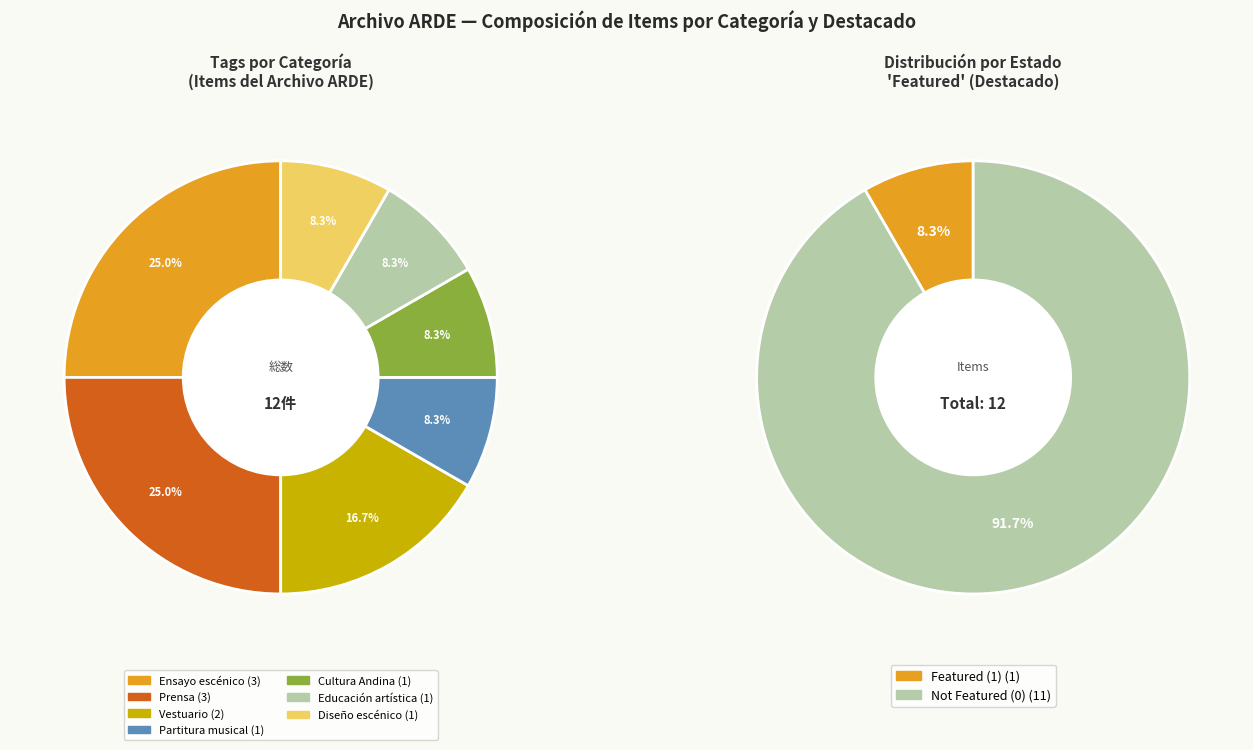

Is there any slice that represents more than half of the pie?

Yes